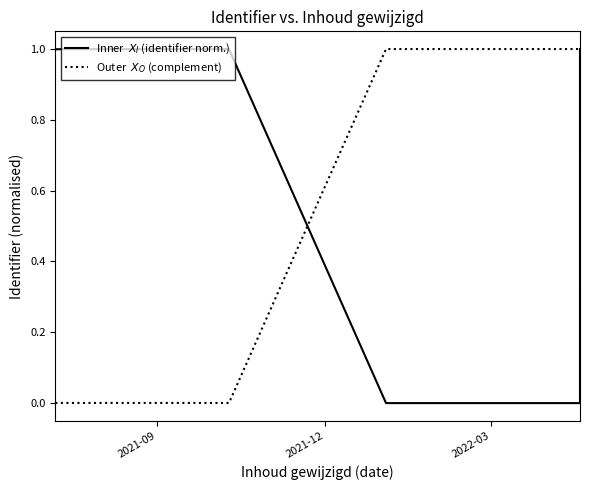

What are all the series names shown in the legend?

Inner  $X_I$ (identifier norm.), Outer  $X_O$ (complement)